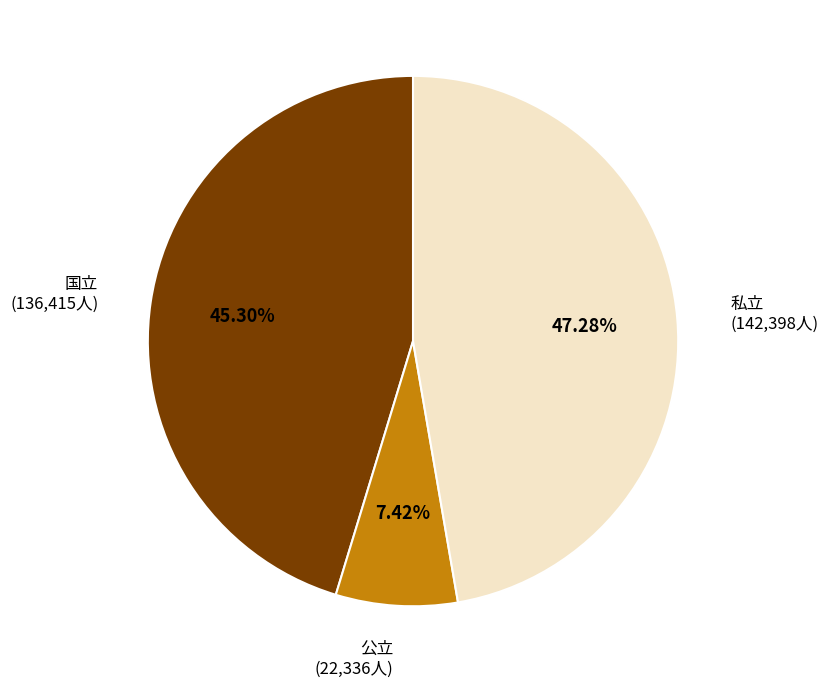

To the nearest percent, what is the average slice percentage?

33%